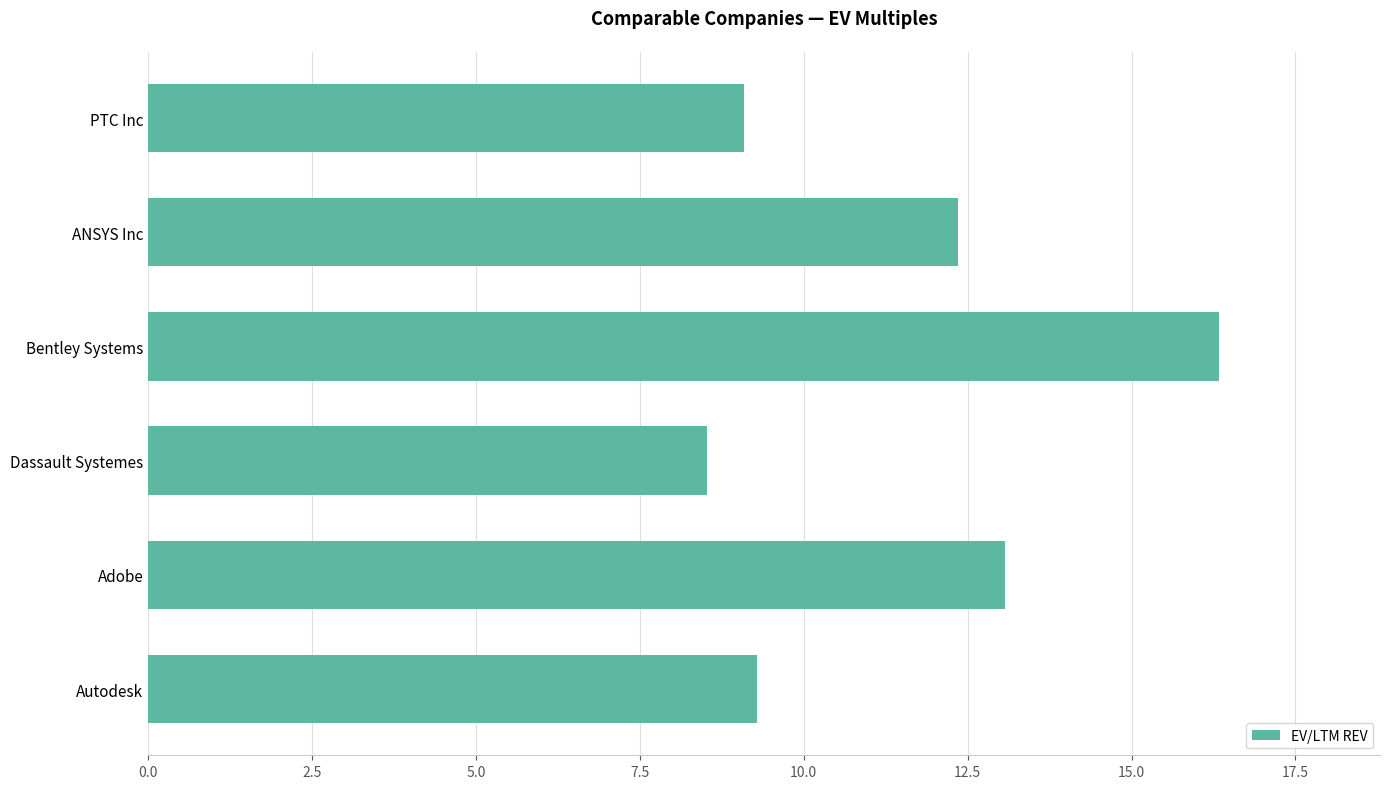

Read the value at PTC Inc.

9.1